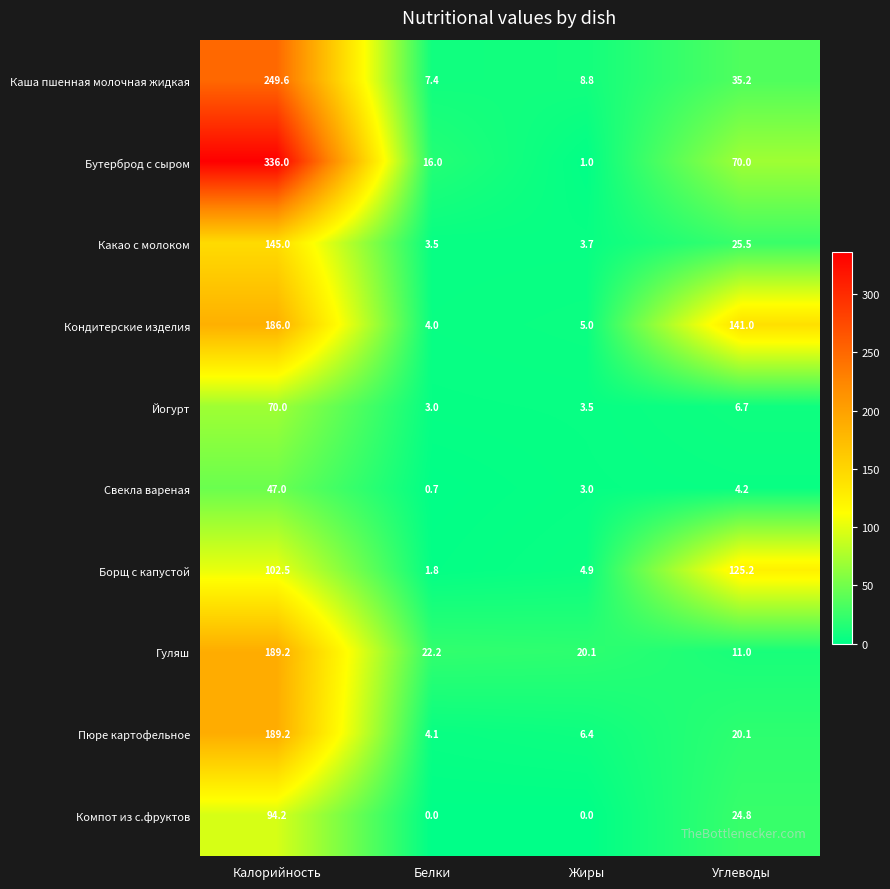

At which category is the sum across all series the highest?

Калорийность